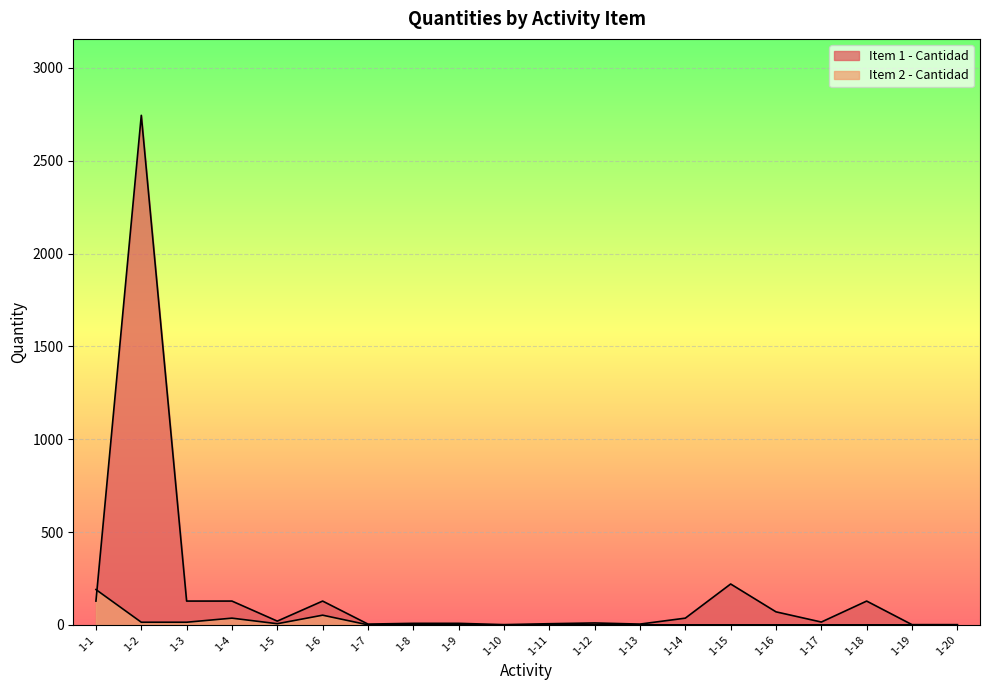

What is the difference between the highest and lowest values at 1-16?

70